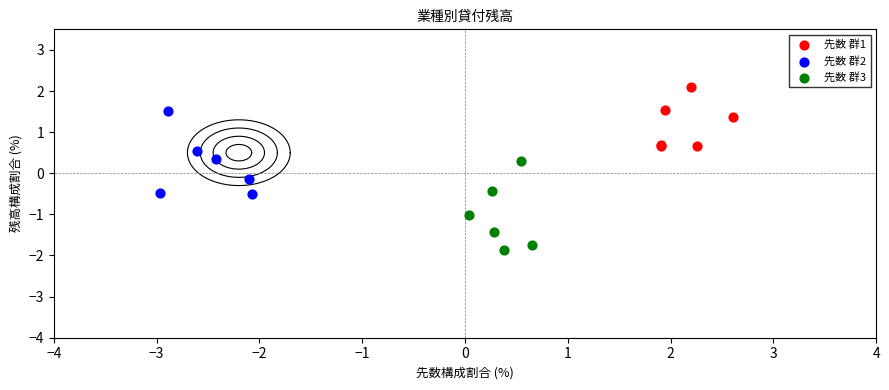

Which series contains the highest Y value?

先数 群1